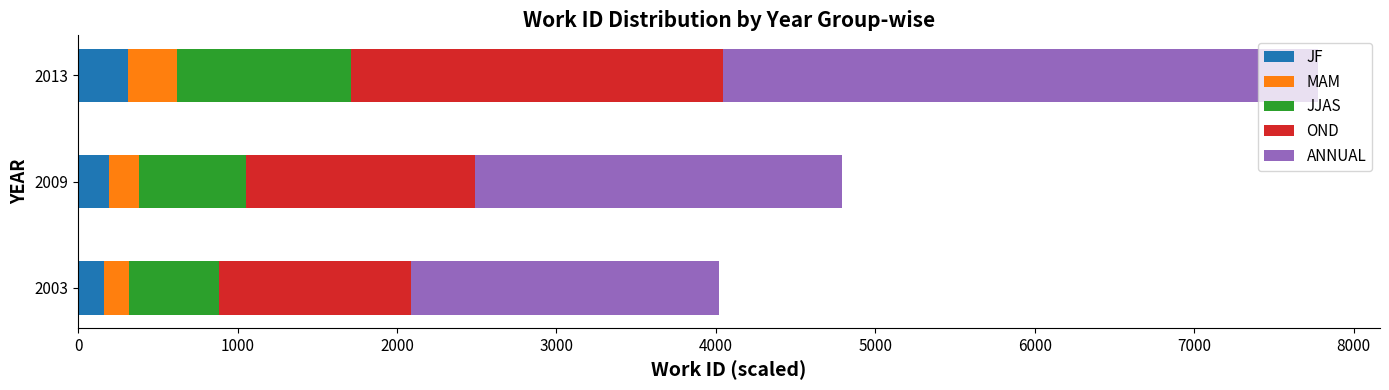

At which category is the sum across all series the highest?

2013